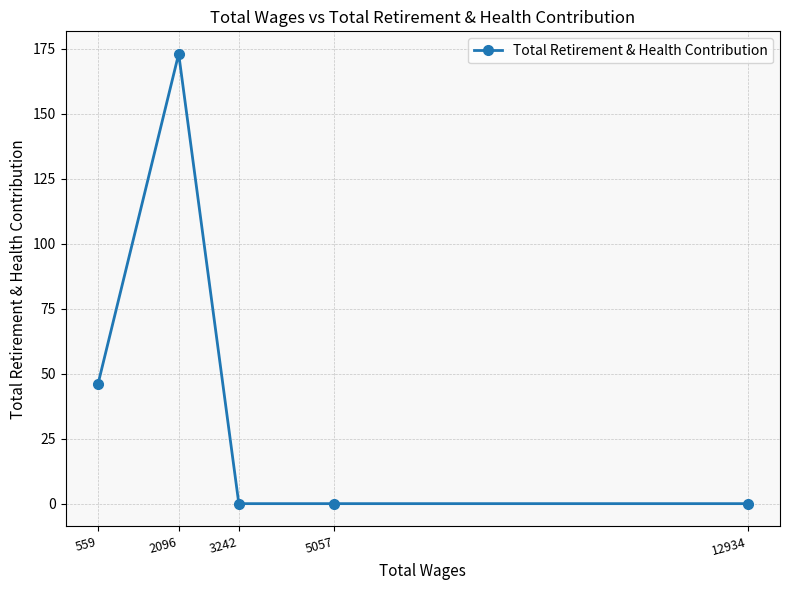

Rank the categories by value from highest to lowest.

2096, 559, 12934, 5057, 3242